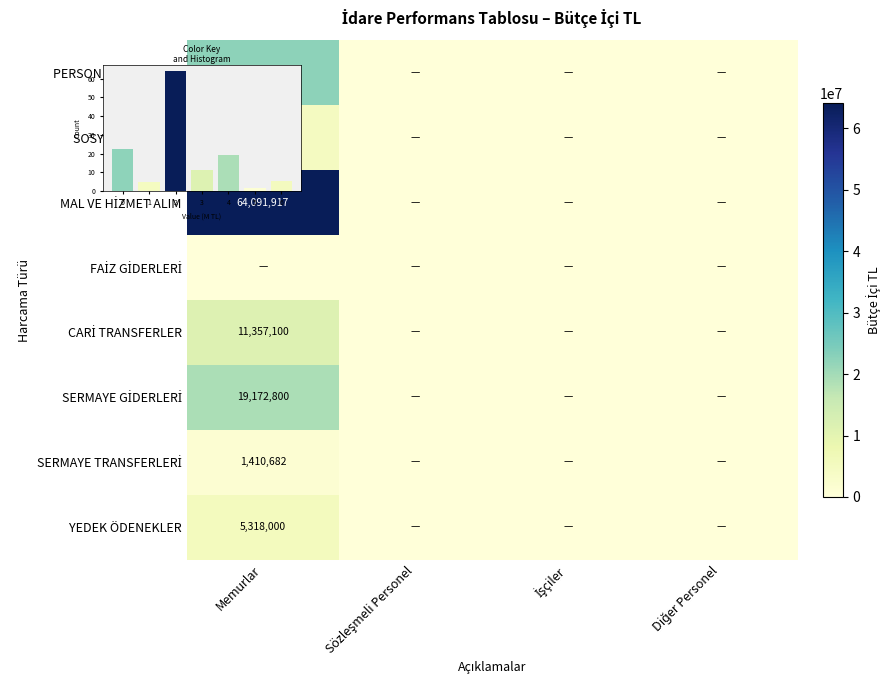

Count the number of data series in this chart.

8